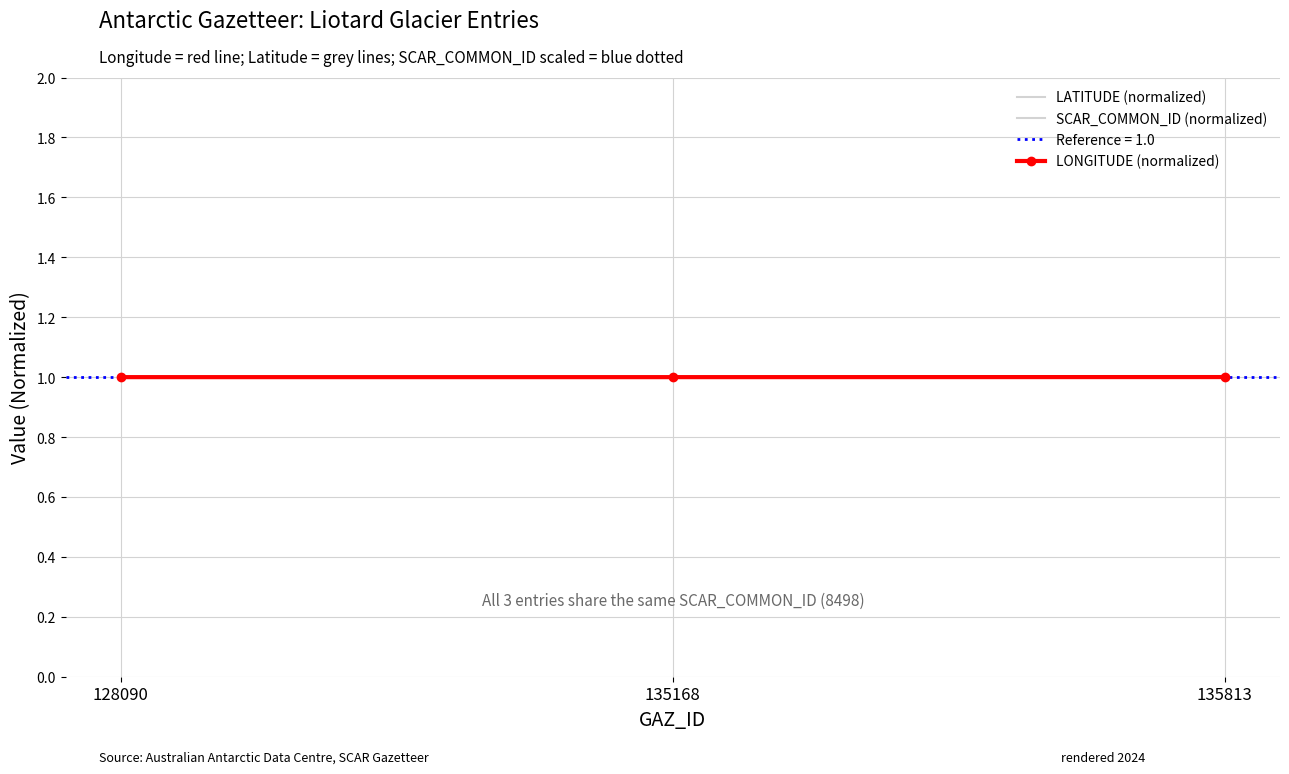

Which series has the largest range (max minus min)?

LONGITUDE (normalized)